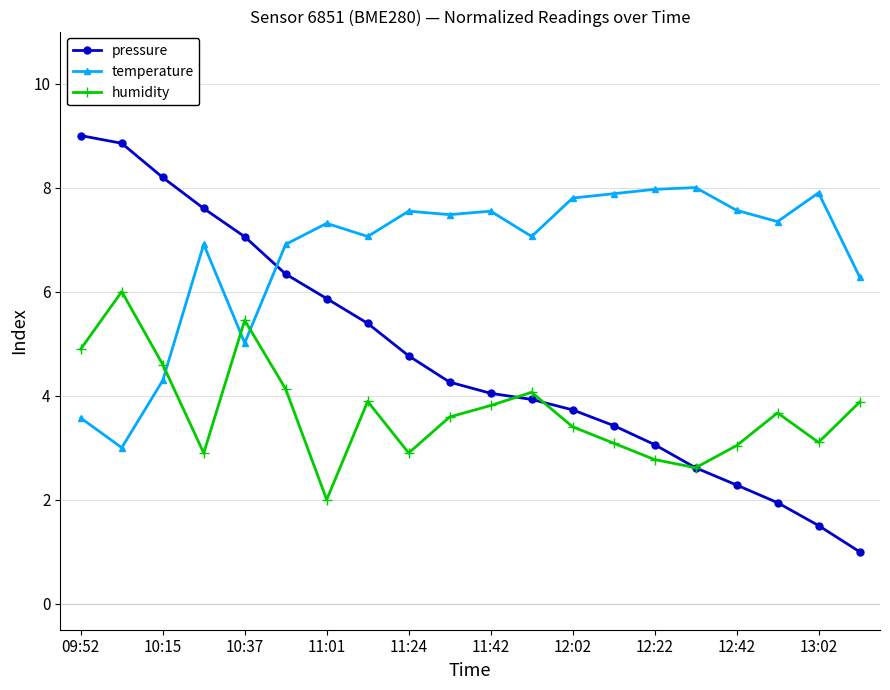

Rank the series by their average value, from lowest to highest.

humidity, pressure, temperature